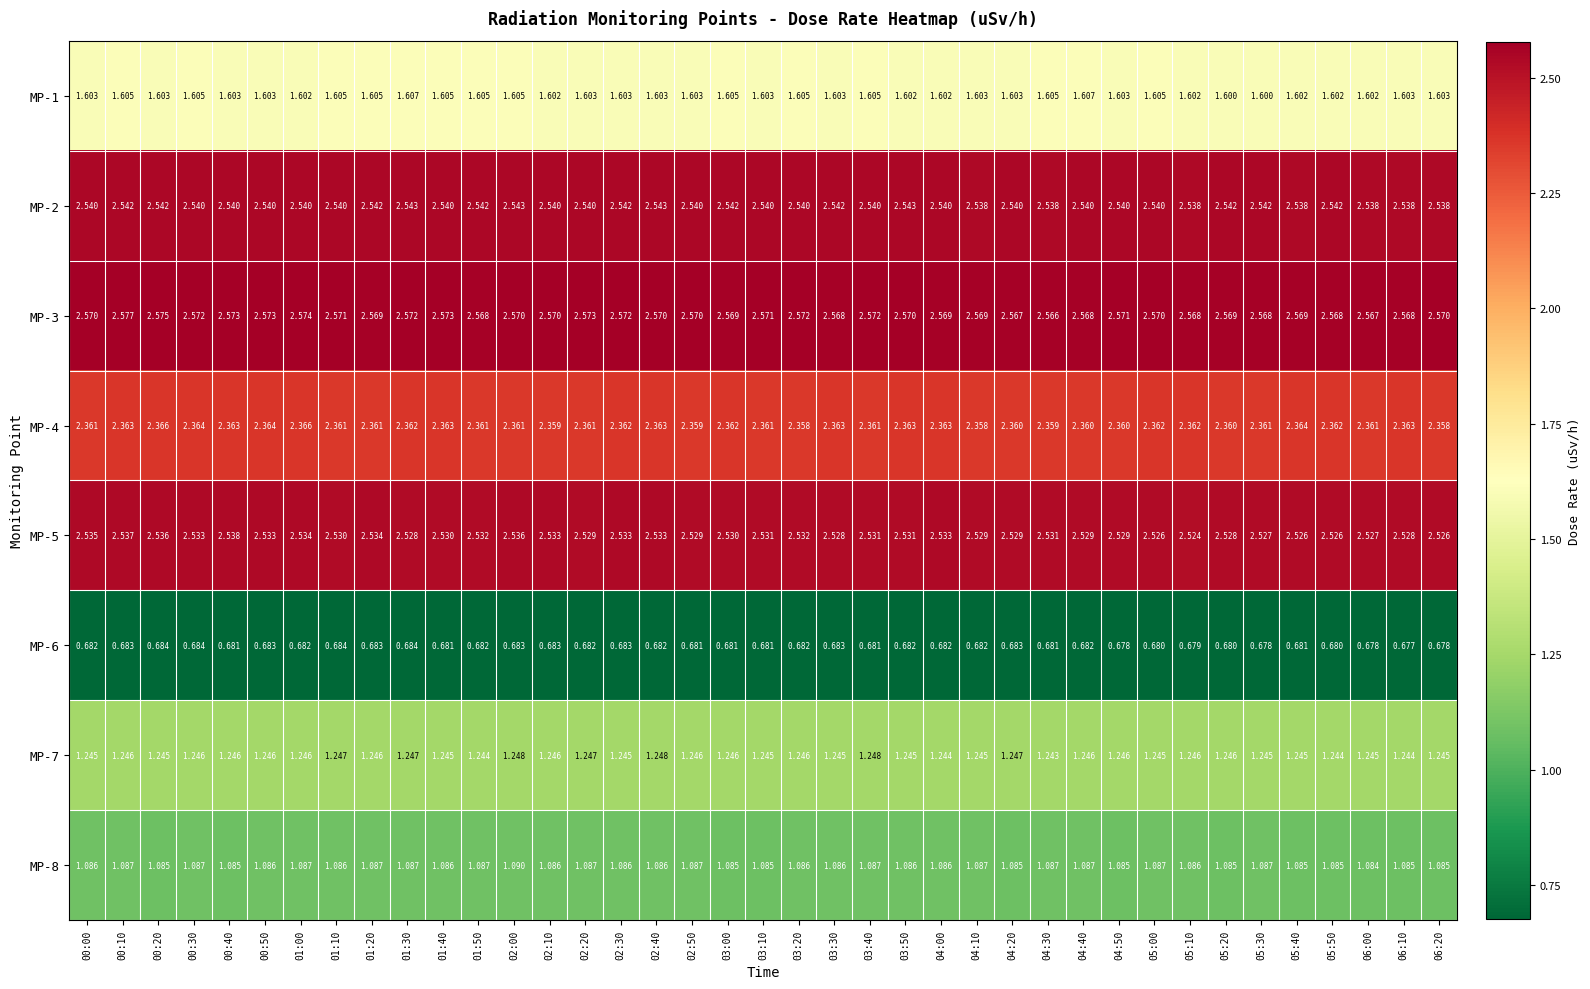

Is the value of MP-8 at 04:30 greater than the value of MP-1 at 06:20?

No